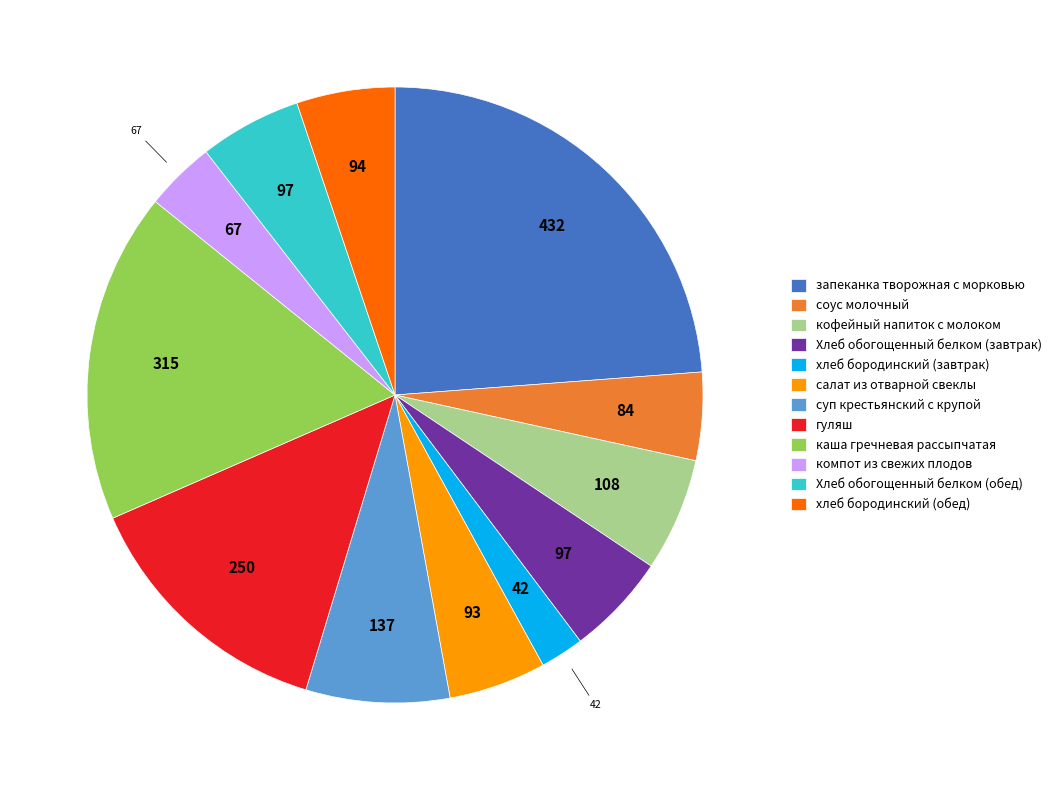

Is it true that гуляш is 14% of the pie?

True